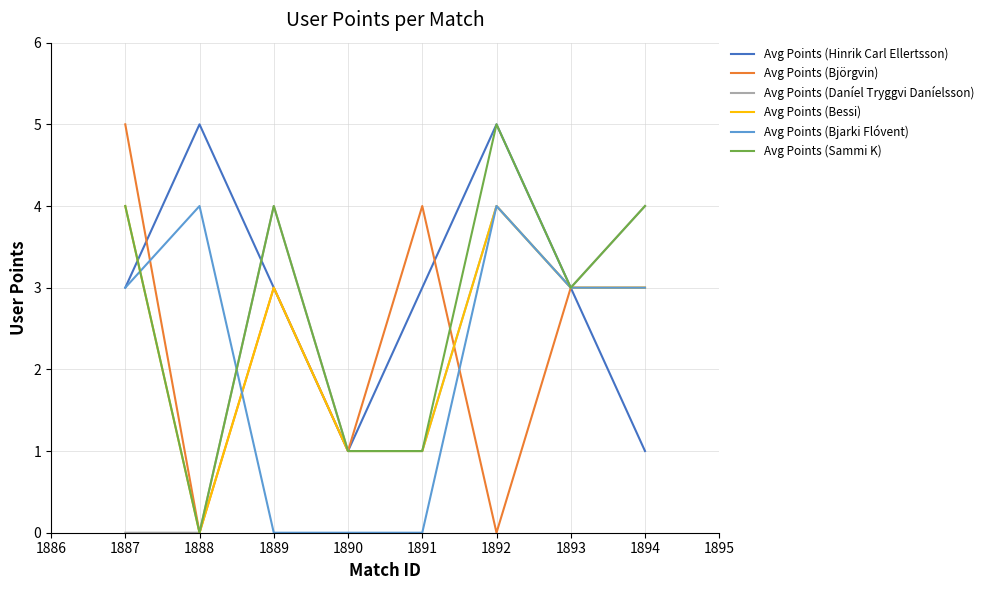

What is the total value across all series at 1890?

5